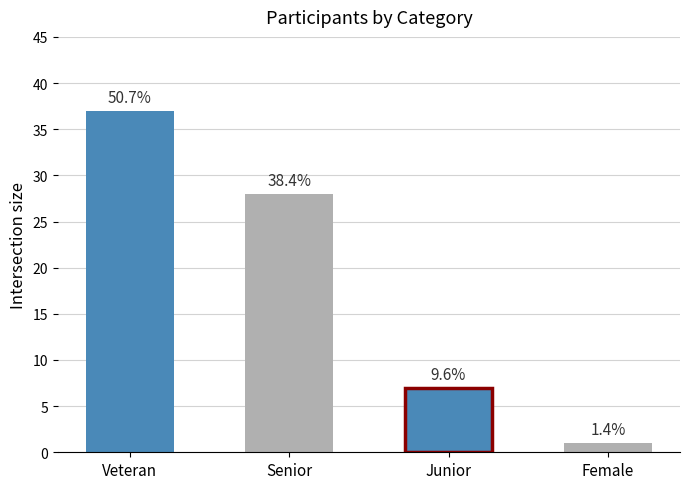

How many data points are less than 28?

2